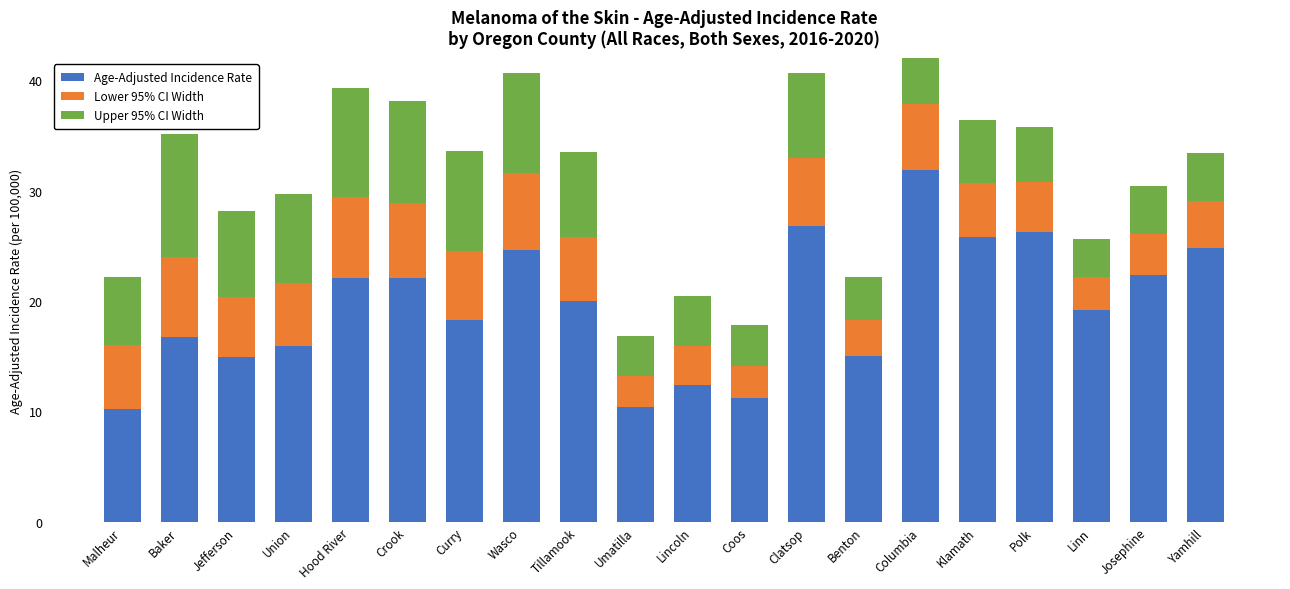

Which series changed the most between Wasco and Lincoln?

Age-Adjusted Incidence Rate